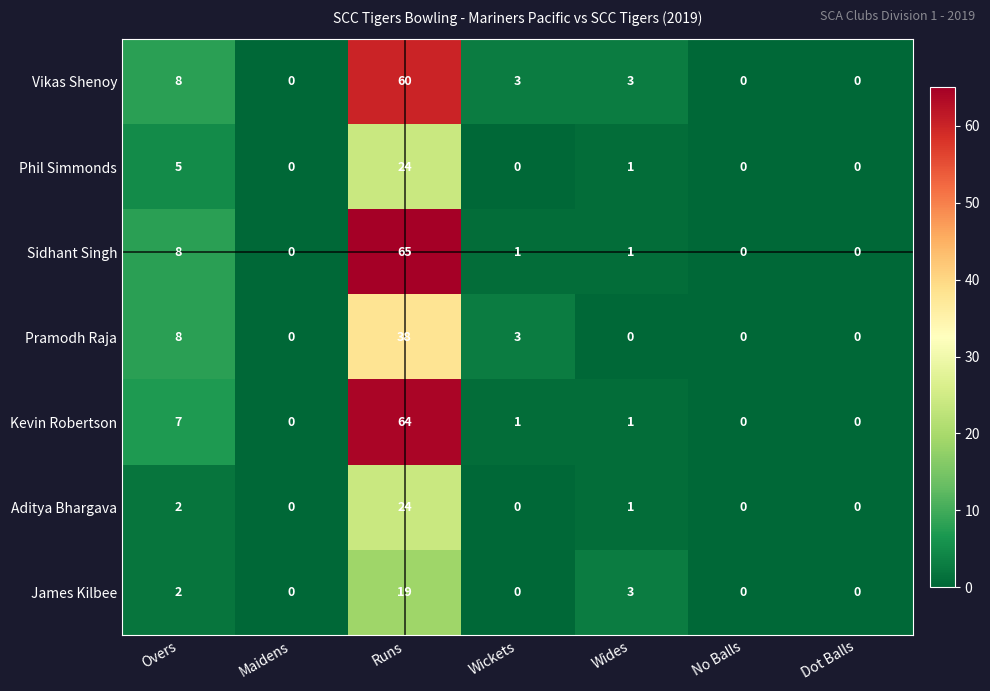

At which category is the sum across all series the highest?

Runs